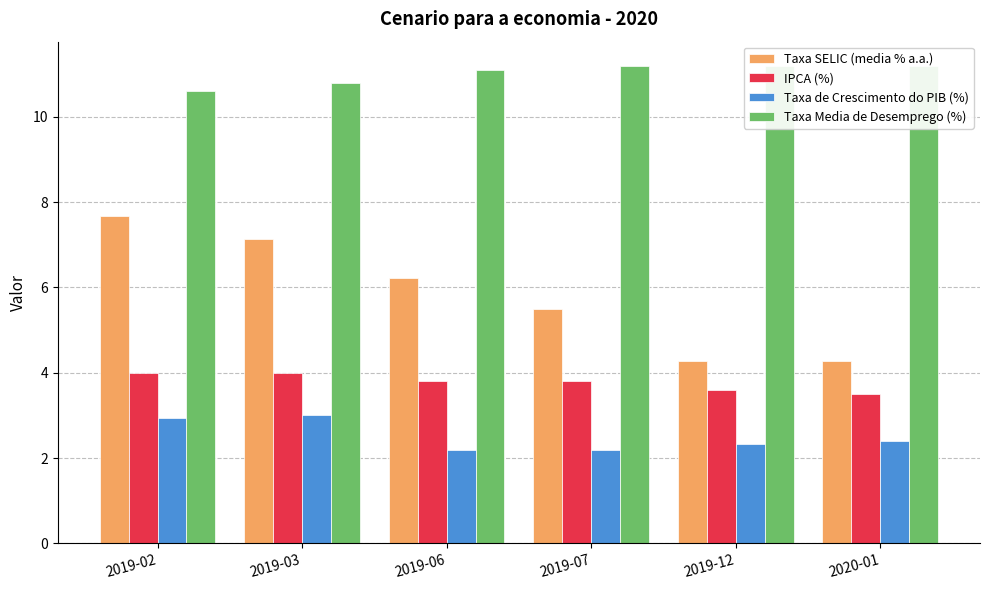

Between 2019-12 and 2019-02, which is larger?

2019-02